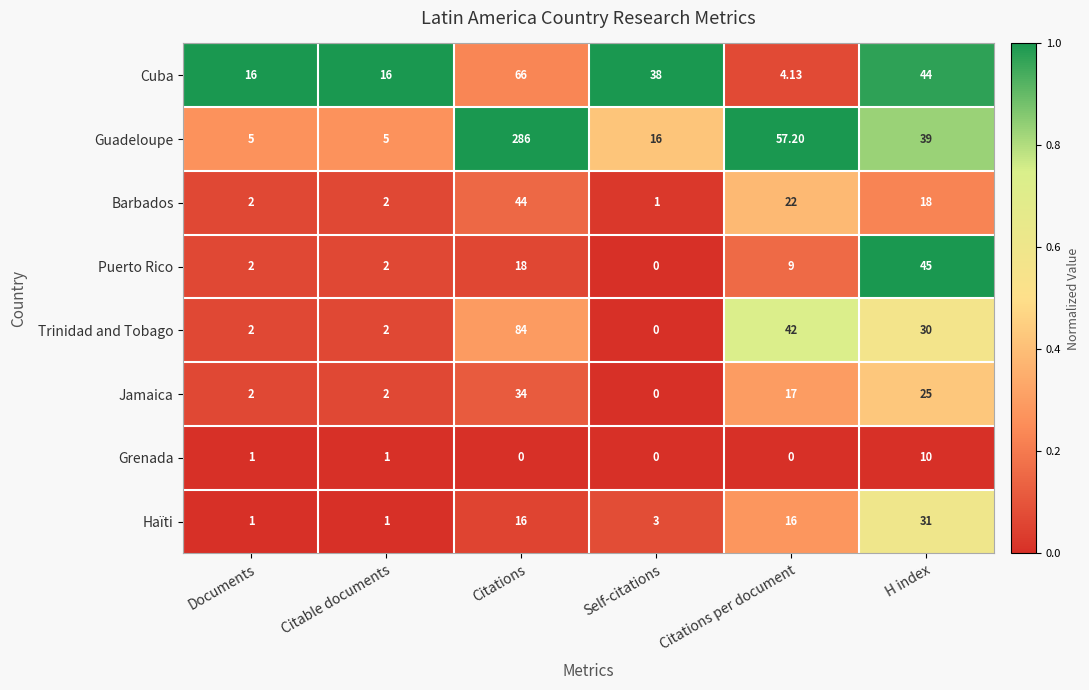

Where is Guadeloupe nearest to the value 145?

Citations per document